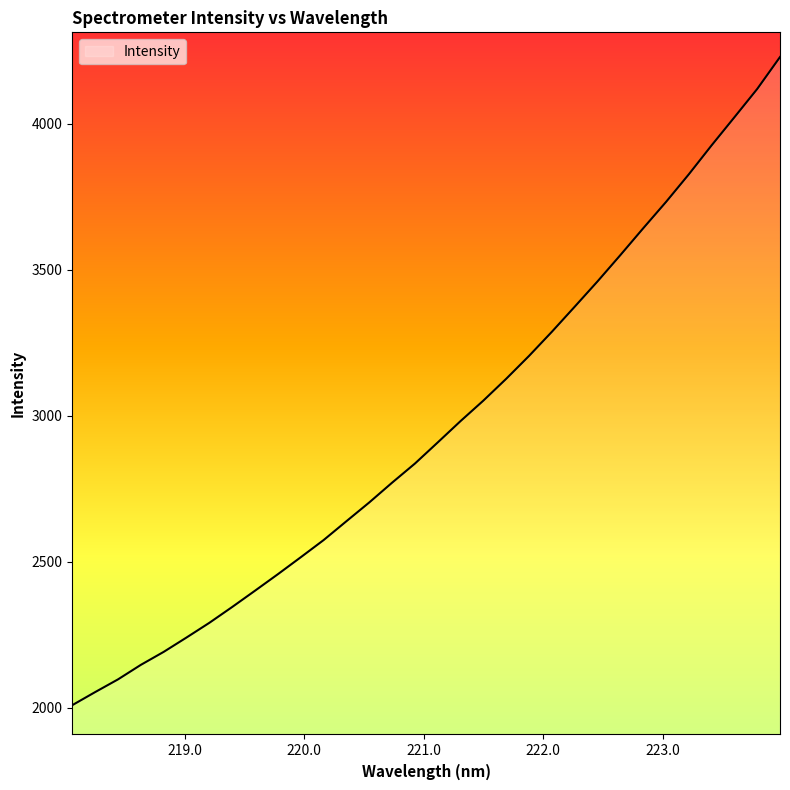

What is the difference between the maximum and minimum values?

2219.6